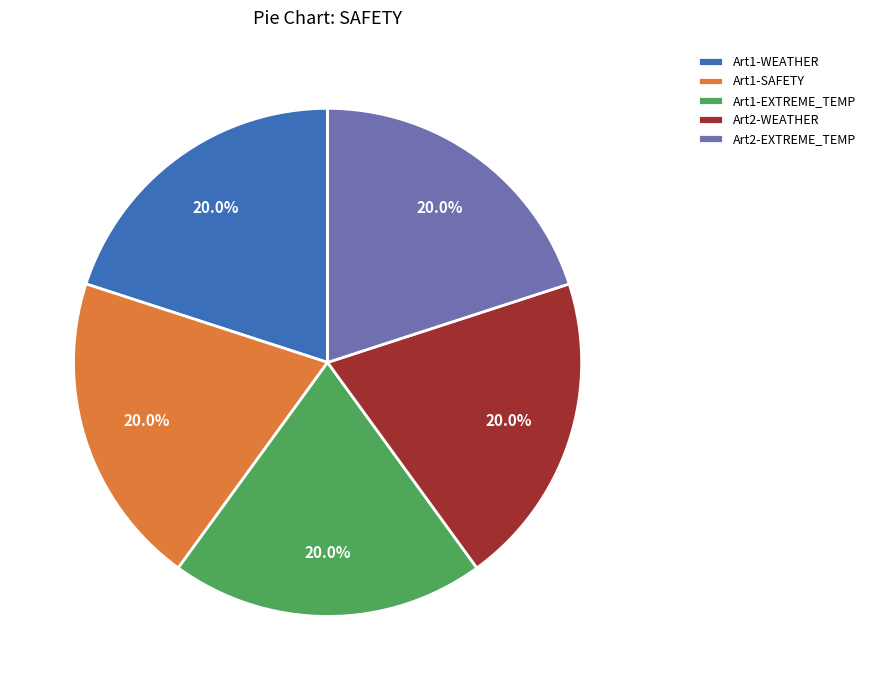

Approximately how many times larger is the value at Art2-WEATHER compared to Art1-WEATHER?

1.0